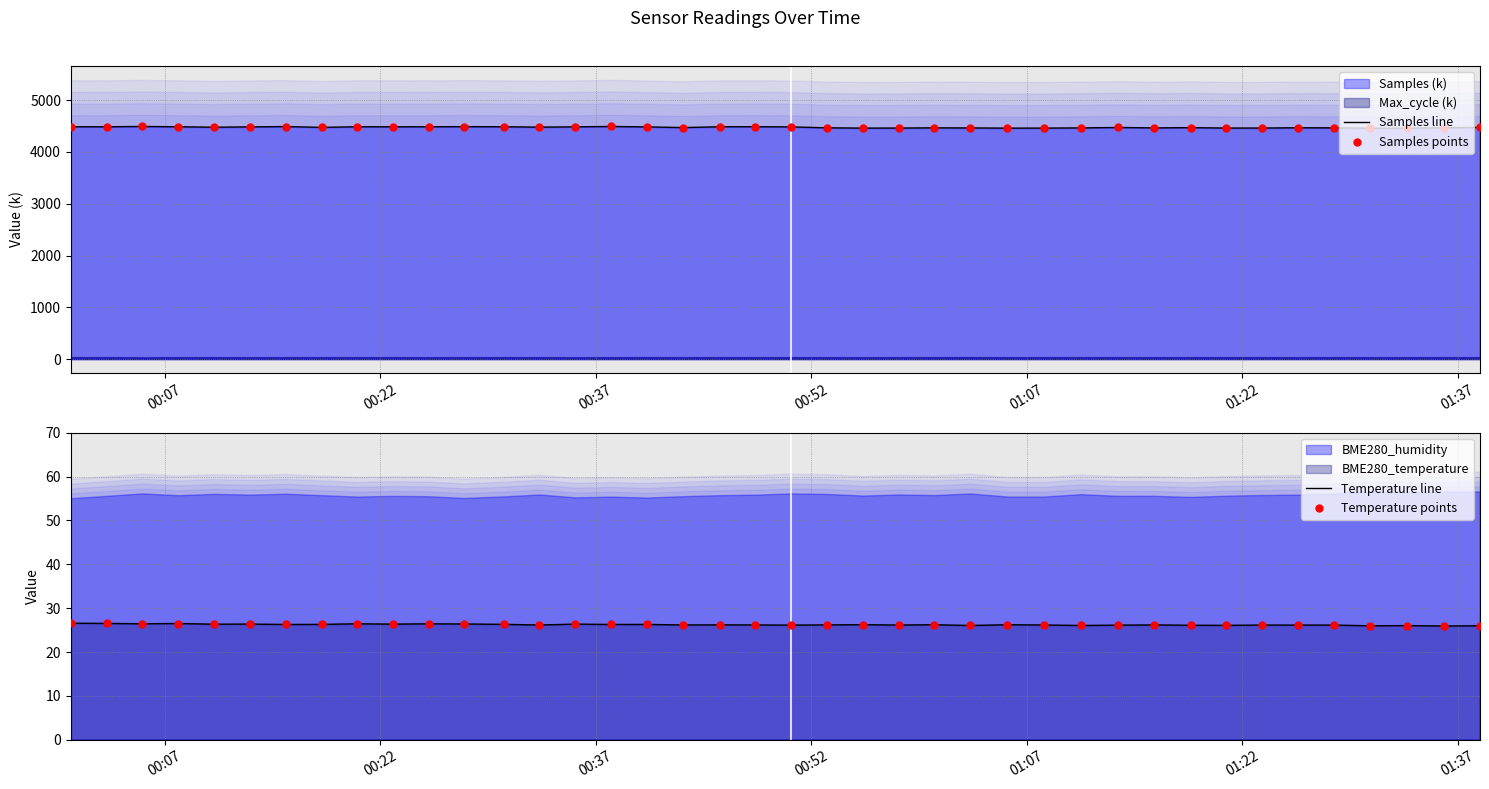

Which series has the largest total across all categories?

Samples line